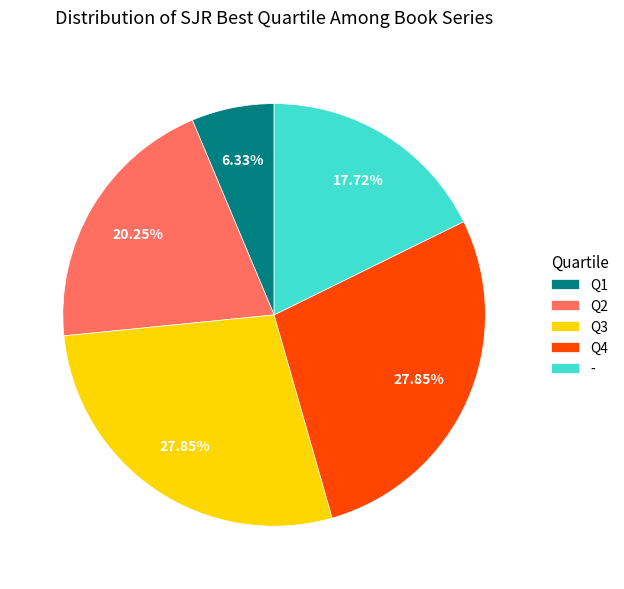

How much of the chart is everything except Q1?

93.7%